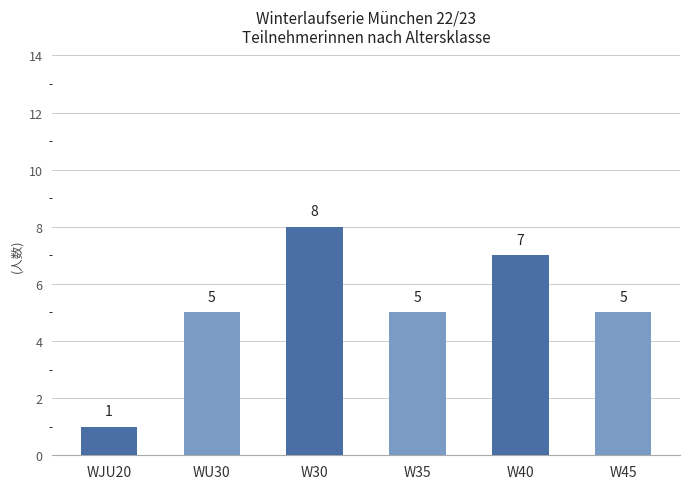

Count the number of categories in the chart.

6